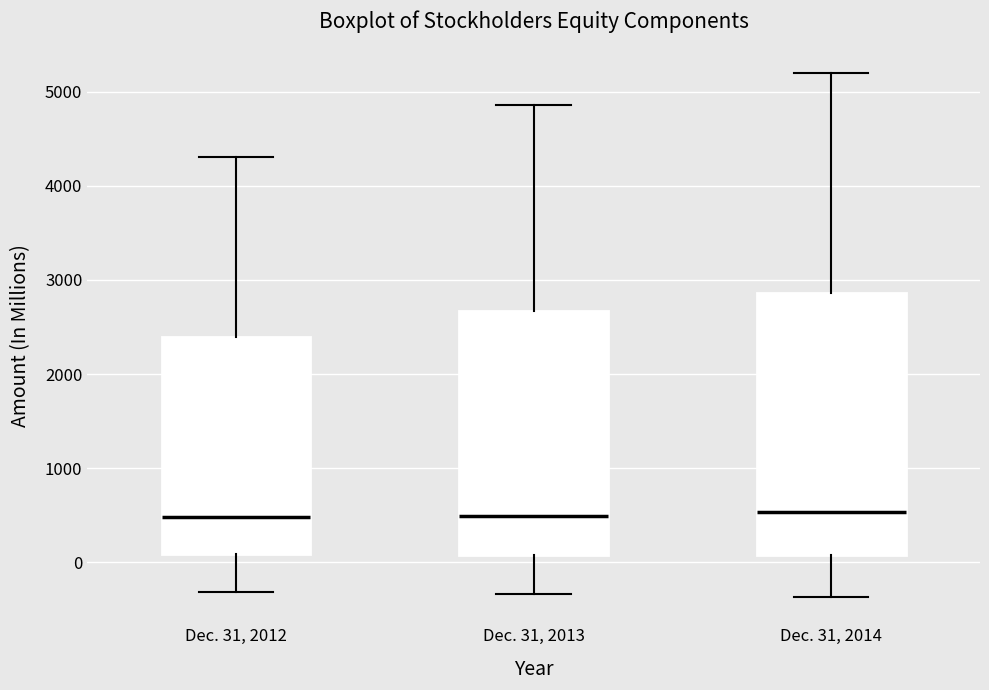

Reading left to right, read every box against the y-axis: the position of its median line, the range the box covers, and the ends of its whiskers. The values are not printed on the chart, so give them approximately, as read against the axis.

Dec. 31, 2012: median 500, box 100 to 2400, whiskers -300 to 4300
Dec. 31, 2013: median 500, box 100 to 2700, whiskers -300 to 4900
Dec. 31, 2014: median 500, box 100 to 2900, whiskers -400 to 5200